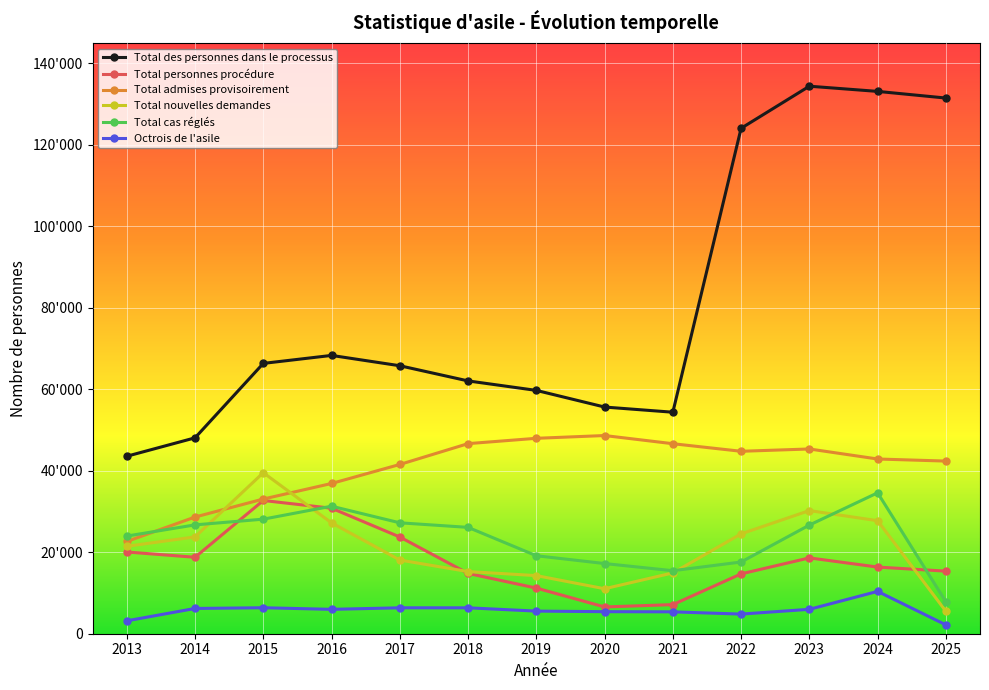

What is the difference between the second highest and second lowest values in the Total admises provisoirement series?

19324